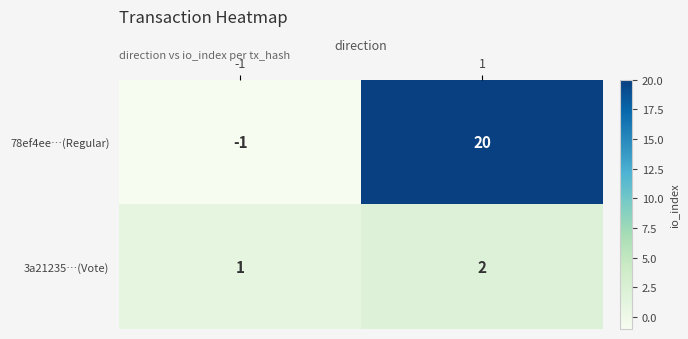

Reading left to right, extract all data points from this chart.

78ef4ee…(Regular): -1	20
3a21235…(Vote): 1	2